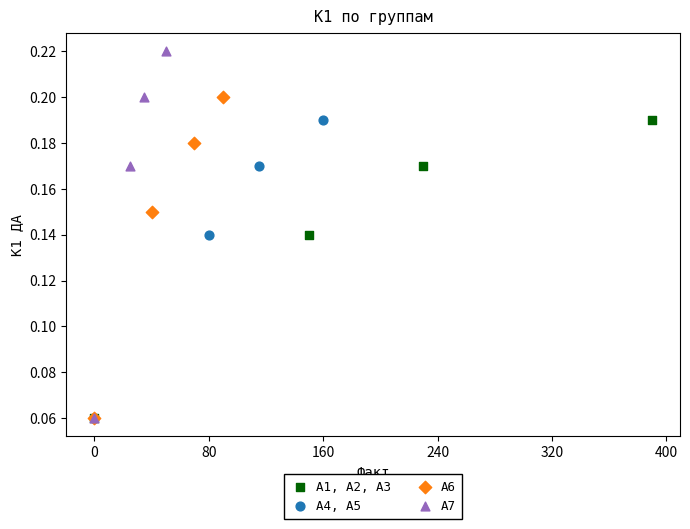

Which series has the widest spread of Y values?

А7